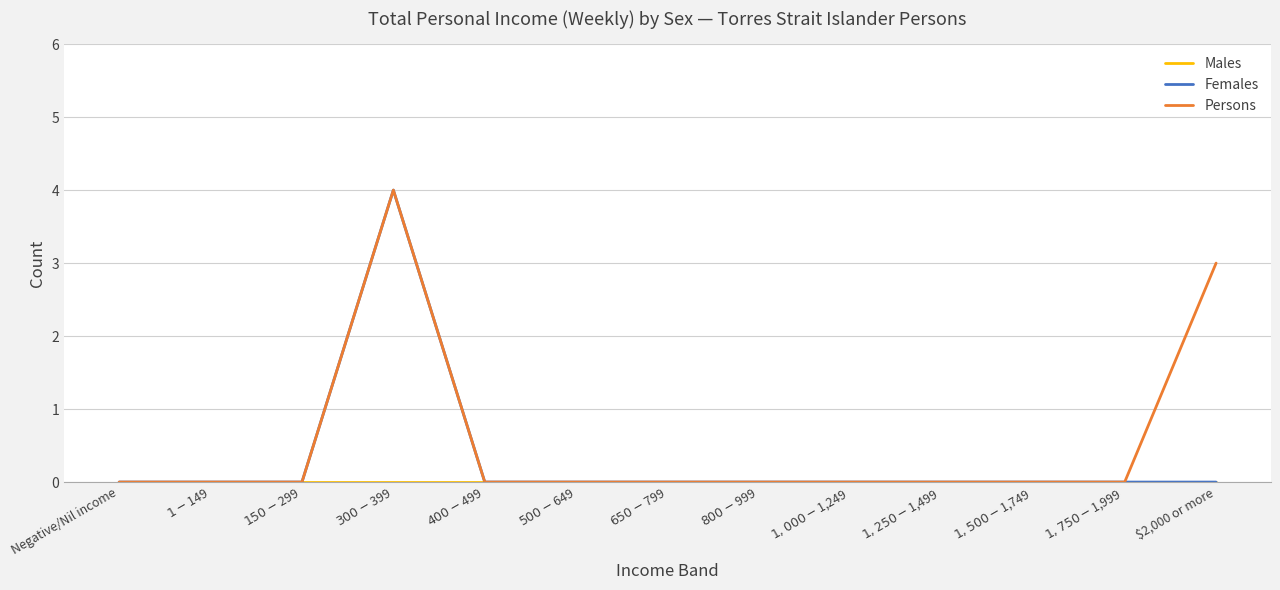

How many series are shown in this chart?

3